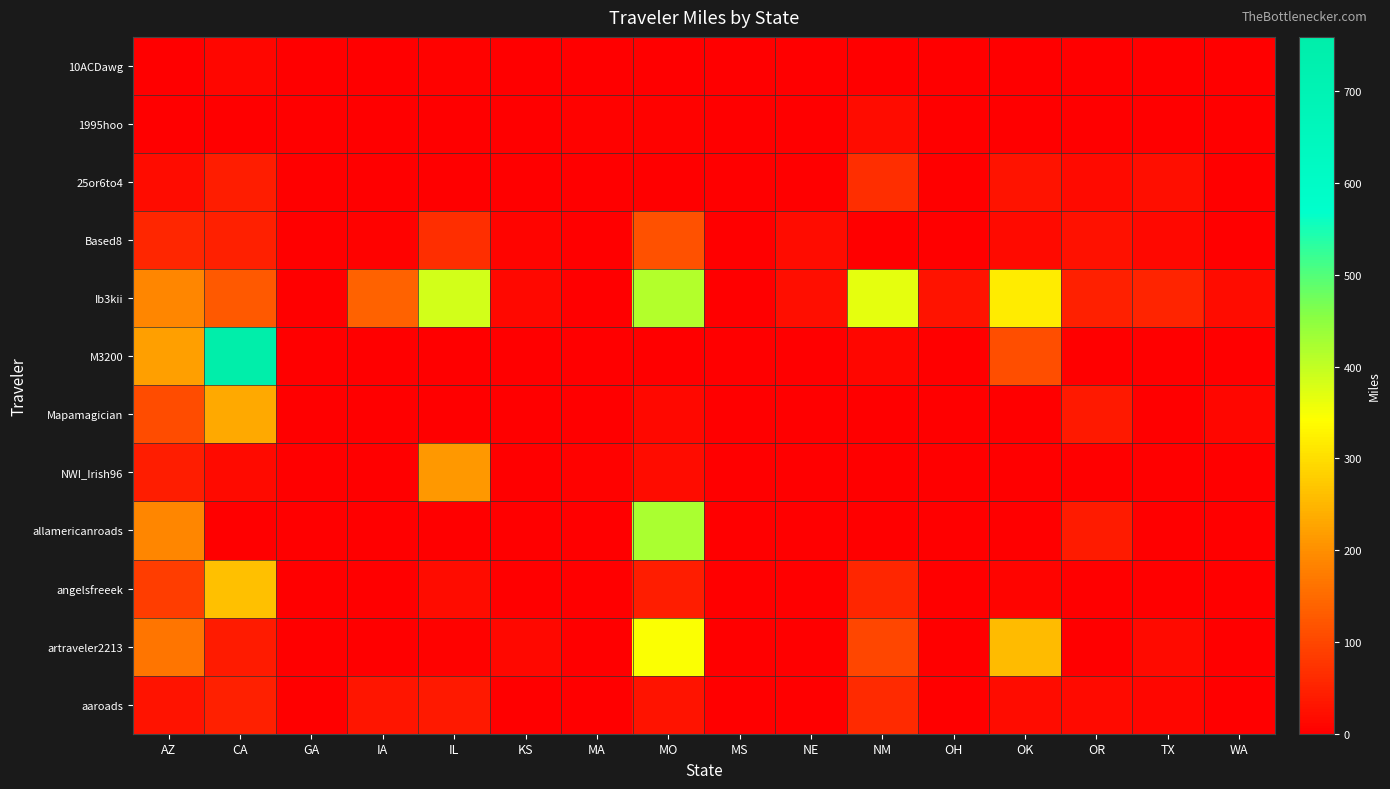

Reading left to right, transcribe all the data shown in this chart.

10ACDawg: AZ=0.0	CA=10.2	GA=0.0	IA=0.0	IL=5.5	KS=0.0	MA=0.0	MO=0.0	MS=0.0	NE=0.0	NM=0.0	OH=0.0	OK=0.5	OR=0.0	TX=0.0	WA=0.0
1995hoo: AZ=0.6	CA=0.0	GA=0.0	IA=0.0	IL=2.7	KS=0.0	MA=3.7	MO=3.1	MS=0.0	NE=0.0	NM=19.6	OH=0.0	OK=0.0	OR=0.0	TX=0.0	WA=0.0
25or6to4: AZ=18.5	CA=44.5	GA=0.0	IA=0.0	IL=0.0	KS=0.0	MA=0.0	MO=2.0	MS=0.0	NE=0.0	NM=65.6	OH=0.0	OK=26.9	OR=16.0	TX=23.7	WA=1.6
Based8: AZ=53.5	CA=46.9	GA=0.0	IA=3.2	IL=68.0	KS=6.8	MA=0.0	MO=114.3	MS=0.0	NE=19.9	NM=0.0	OH=0.0	OK=16.1	OR=24.1	TX=12.2	WA=0.0
Ib3kii: AZ=189.8	CA=127.2	GA=0.0	IA=138.2	IL=384.1	KS=12.9	MA=0.0	MO=413.0	MS=0.0	NE=21.2	NM=366.5	OH=29.4	OK=319.2	OR=46.7	TX=52.0	WA=18.1
M3200: AZ=222.0	CA=759.1	GA=0.0	IA=0.0	IL=1.0	KS=0.0	MA=0.0	MO=0.0	MS=0.0	NE=0.0	NM=10.2	OH=2.1	OK=110.8	OR=0.0	TX=0.0	WA=1.3
Mapamagician: AZ=108.2	CA=231.7	GA=0.0	IA=0.0	IL=0.0	KS=0.0	MA=0.0	MO=12.3	MS=0.0	NE=0.0	NM=0.0	OH=0.0	OK=0.0	OR=37.7	TX=0.0	WA=9.9
NWI_Irish96: AZ=42.0	CA=15.3	GA=0.0	IA=2.9	IL=211.4	KS=0.0	MA=3.7	MO=18.9	MS=0.0	NE=0.0	NM=0.0	OH=0.0	OK=1.2	OR=0.0	TX=0.0	WA=0.0
allamericanroads: AZ=187.8	CA=0.4	GA=0.0	IA=0.0	IL=0.3	KS=0.0	MA=0.0	MO=421.7	MS=0.0	NE=0.0	NM=0.0	OH=0.0	OK=0.0	OR=38.9	TX=0.0	WA=0.0
angelsfreeek: AZ=87.5	CA=261.3	GA=0.0	IA=0.0	IL=19.8	KS=0.0	MA=0.0	MO=43.1	MS=0.0	NE=0.0	NM=55.4	OH=2.1	OK=7.8	OR=0.0	TX=0.0	WA=0.0
artraveler2213: AZ=163.8	CA=40.7	GA=0.0	IA=0.0	IL=5.8	KS=12.9	MA=0.0	MO=344.4	MS=0.0	NE=0.0	NM=98.8	OH=0.0	OK=255.9	OR=0.0	TX=15.6	WA=0.0
aaroads: AZ=29.5	CA=45.1	GA=0.0	IA=30.1	IL=38.1	KS=0.0	MA=0.0	MO=29.3	MS=0.0	NE=0.0	NM=59.7	OH=0.0	OK=19.1	OR=17.2	TX=10.8	WA=0.0